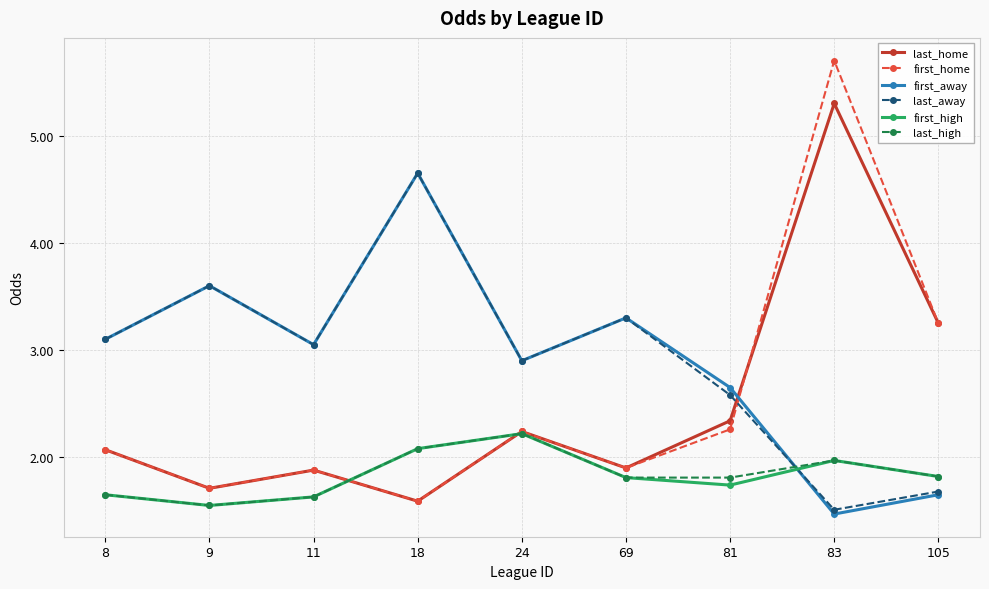

What is the difference between the last_away values at 69 and 8?

0.2